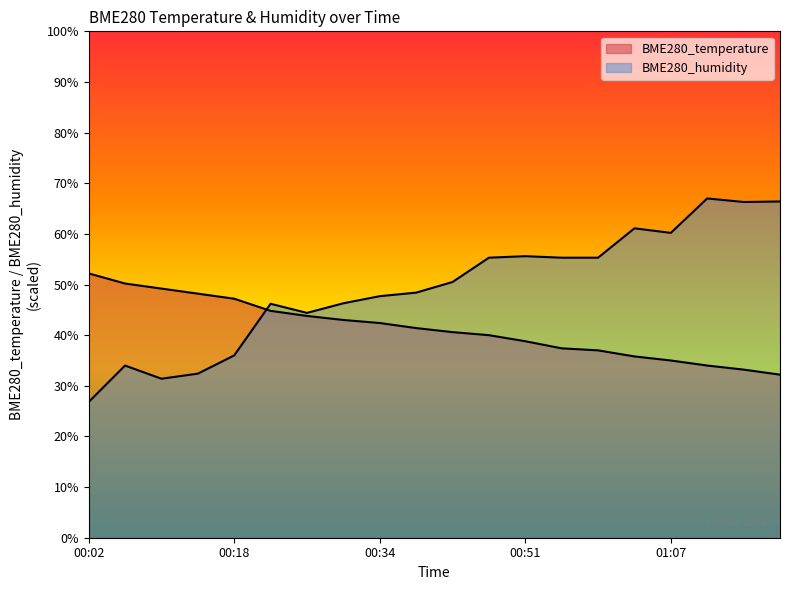

What is the minimum value for BME280_humidity?

26.8